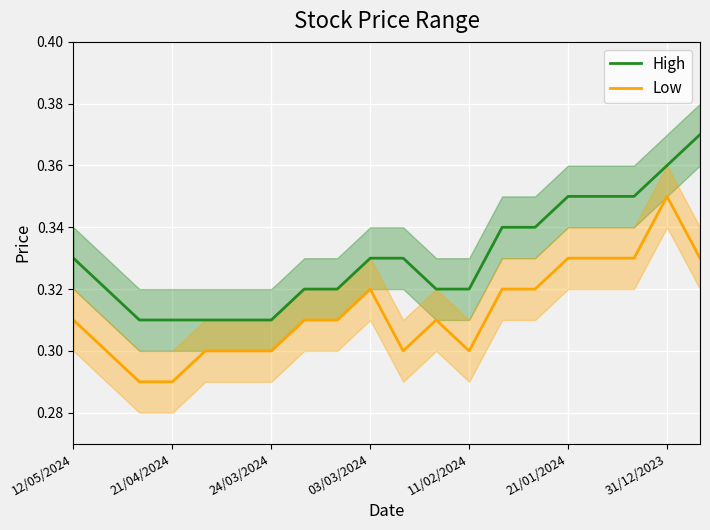

The Low series shows 0.3 at 12/05/2024. True or false?

True